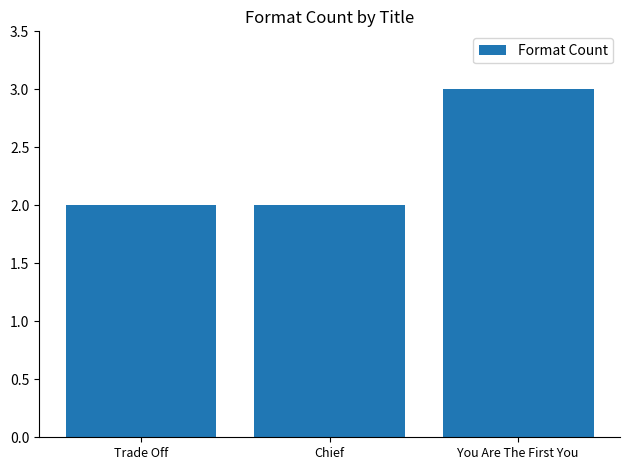

Is it true that the value at Trade Off is 2?

True